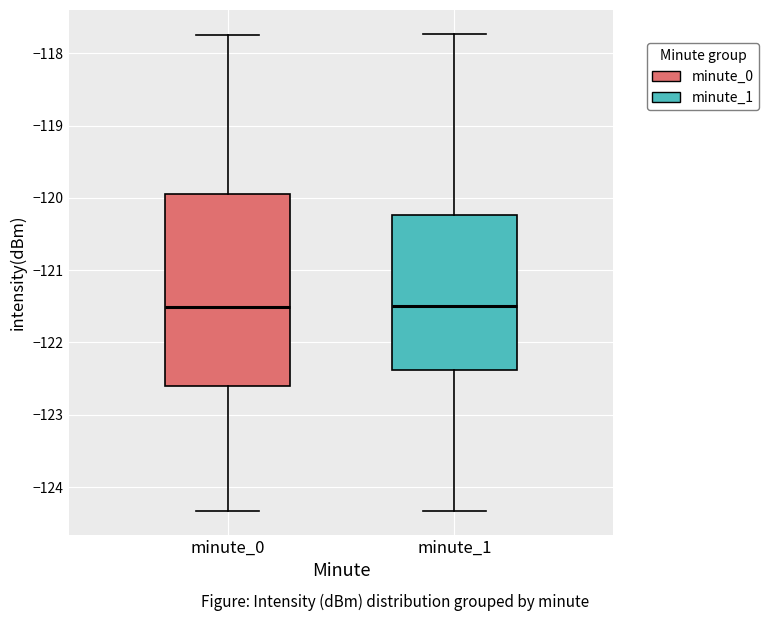

Where is the upper edge of the box for minute_1 on the y-axis? The values are not printed on the chart, so give them approximately, as read against the axis.

-120.2